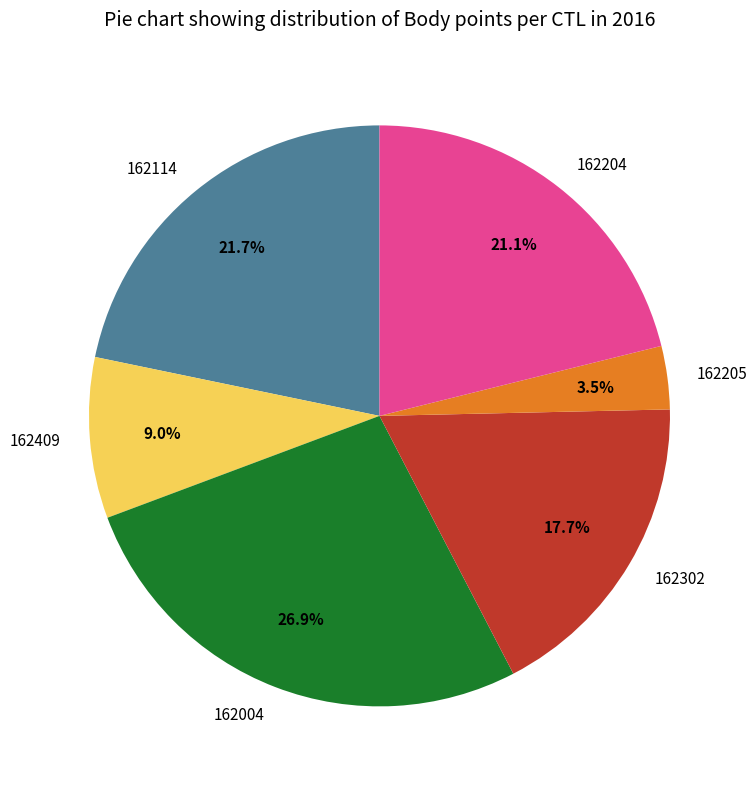

How much of the chart is everything except 162004?

73.1%